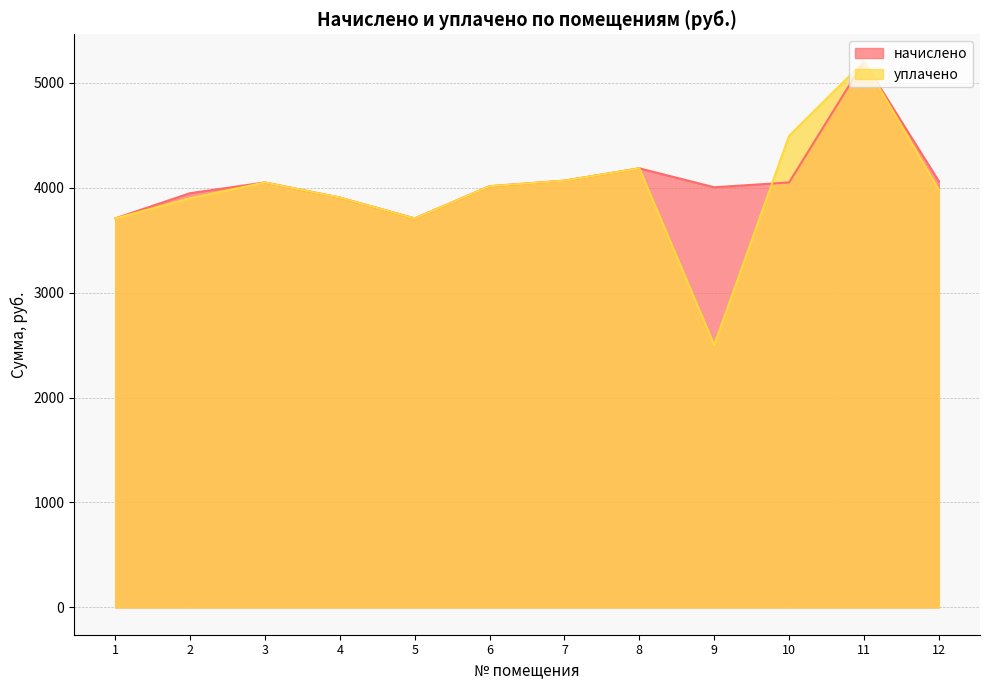

Between 9 and 2, which is larger?

9